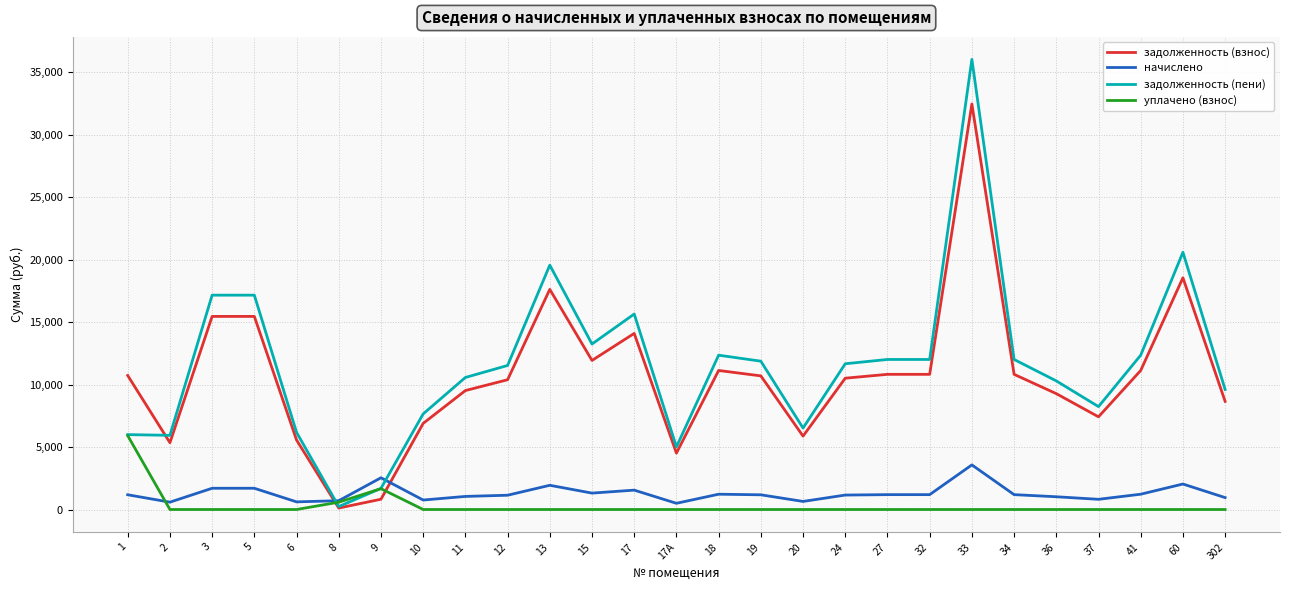

What is the approximate value of начислено at 33?

3572.1